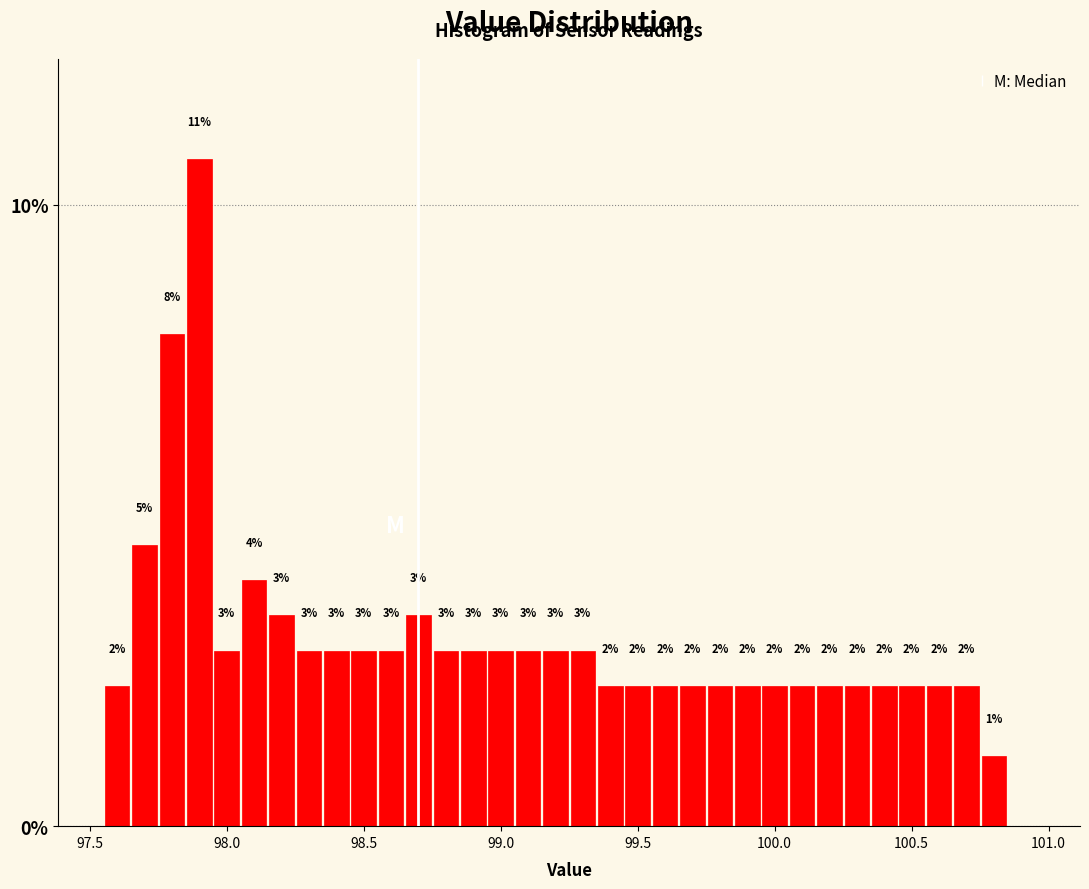

Read against the x-axis, roughly where is the centre of the tallest bar?

97.90